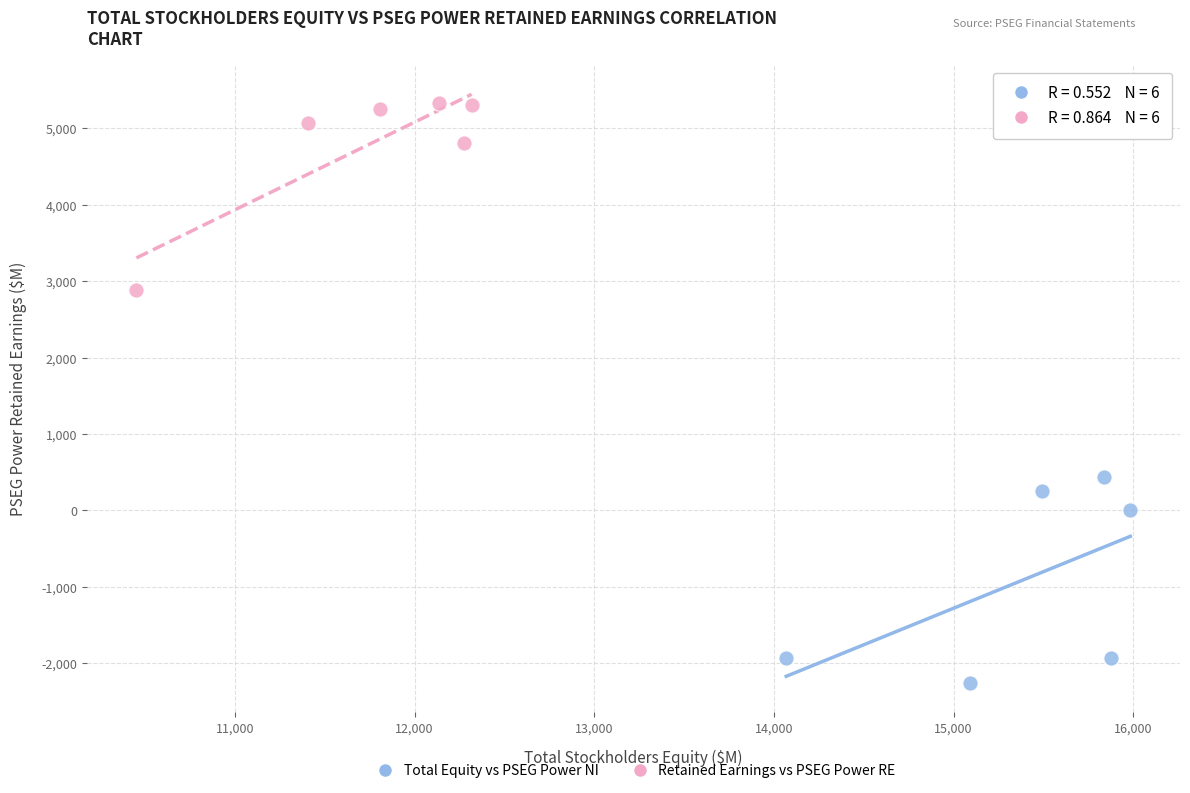

Which series reaches the maximum Y coordinate?

Retained Earnings vs PSEG Power RE